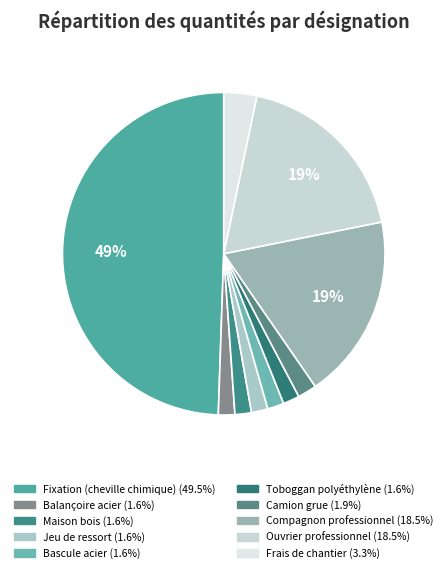

Approximately how many times larger is the value at Fixation (cheville chimique) compared to Frais de chantier?

15.0